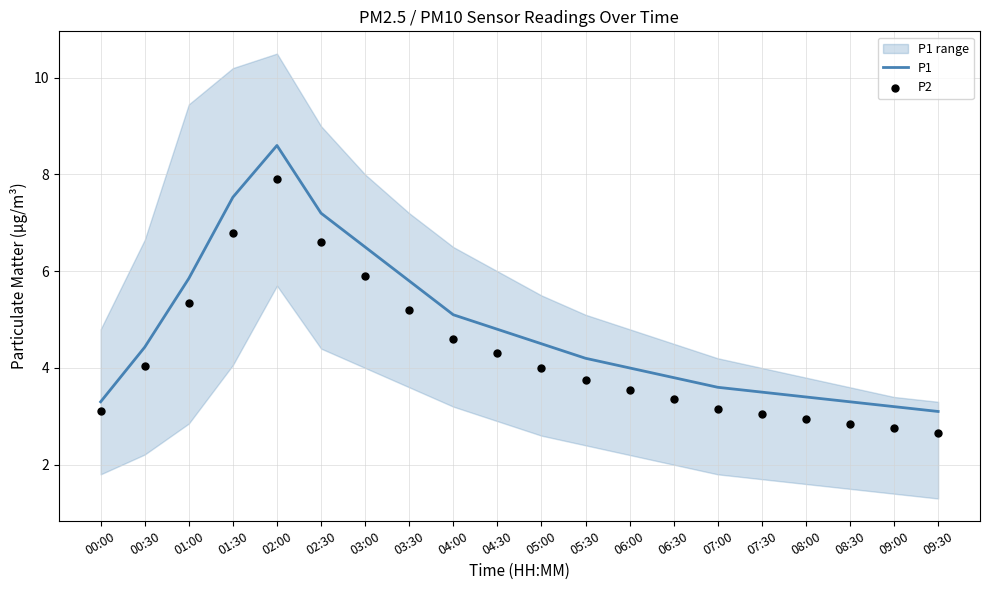

At which category is the sum across all series the highest?

02:00